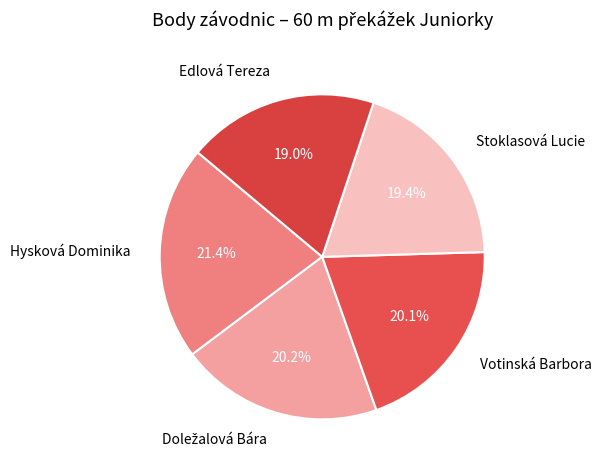

Which slice is the largest?

Hysková Dominika